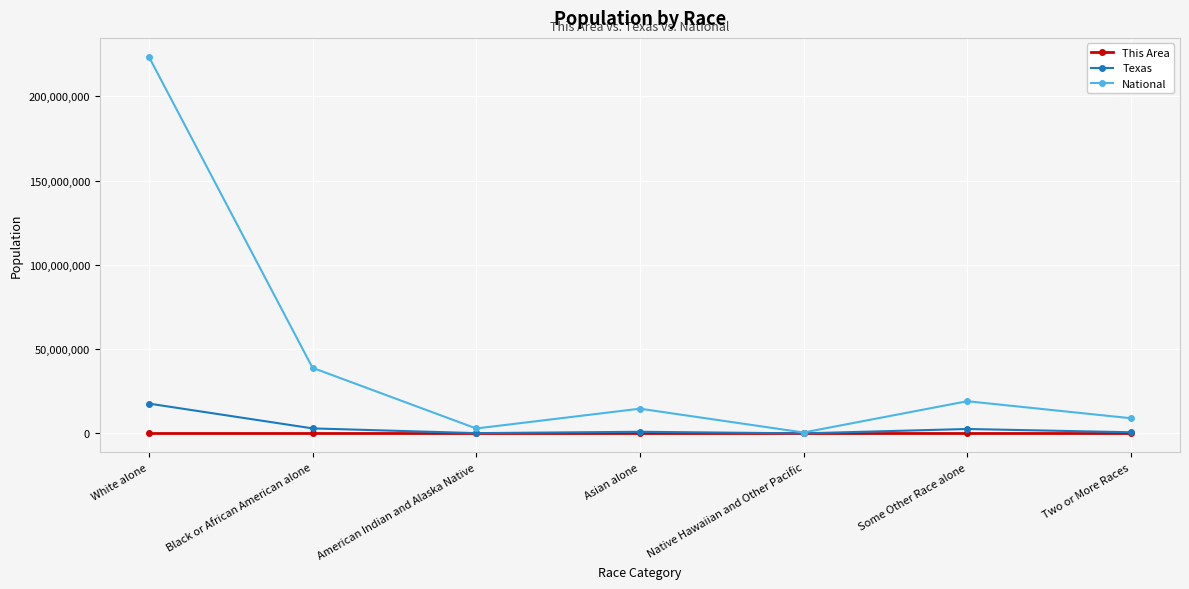

Read the Texas value at Two or More Races, to the nearest 50.

679000